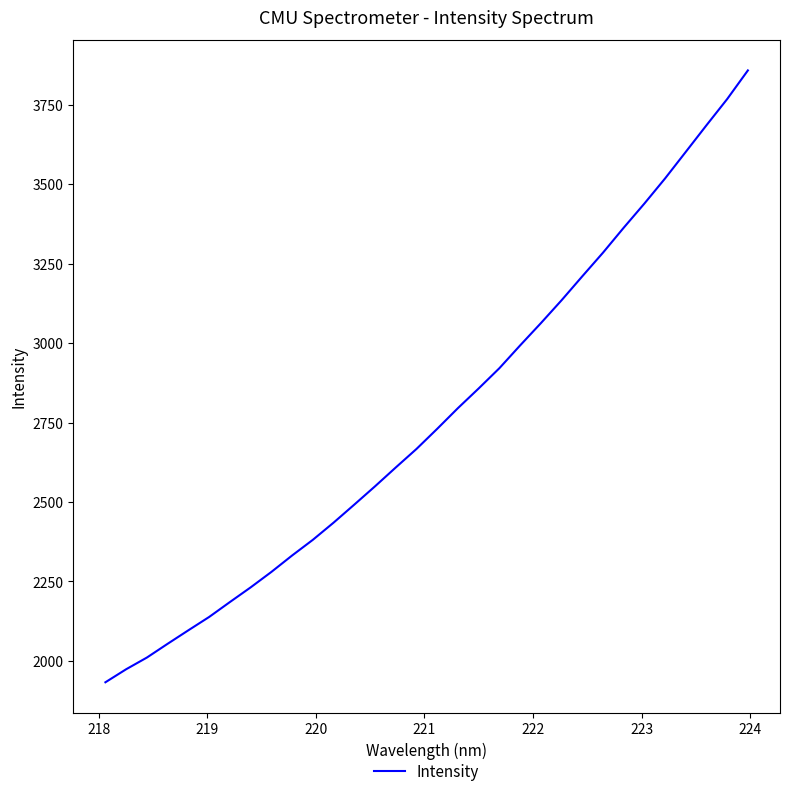

What is the difference between the maximum and minimum values?

1924.8